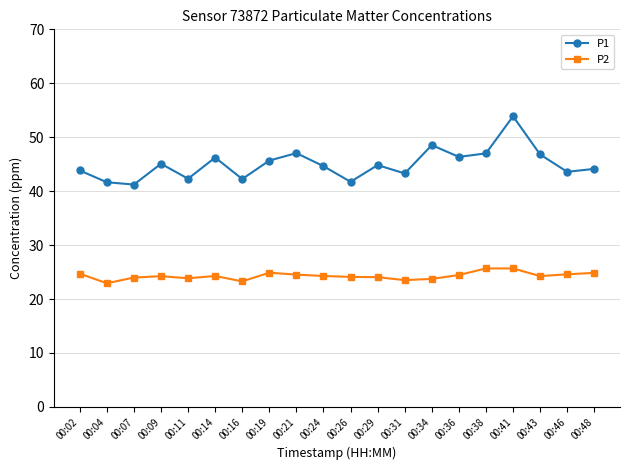

What is the sum of the P2 values at 00:48 and 00:24?

49.1